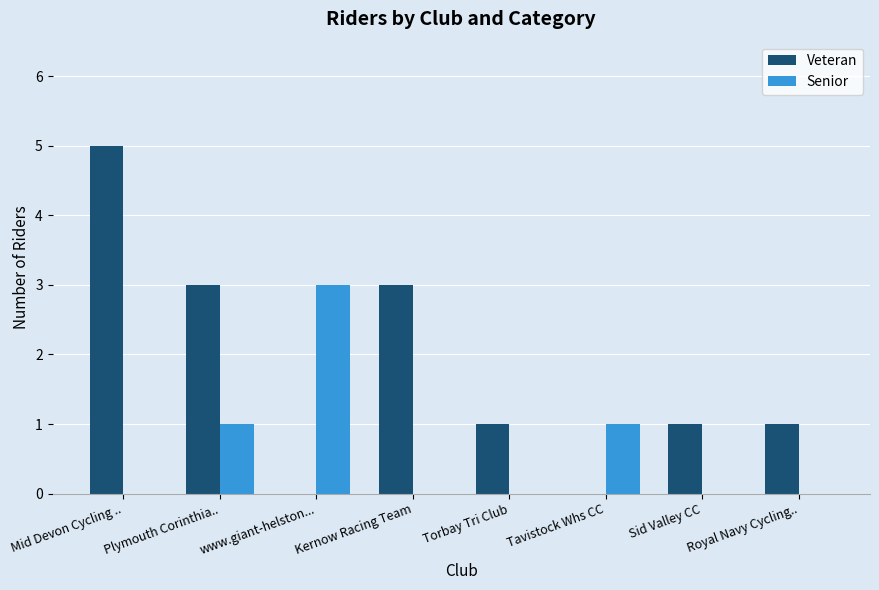

True or false: Senior has a value of 0 at Sid Valley CC.

True